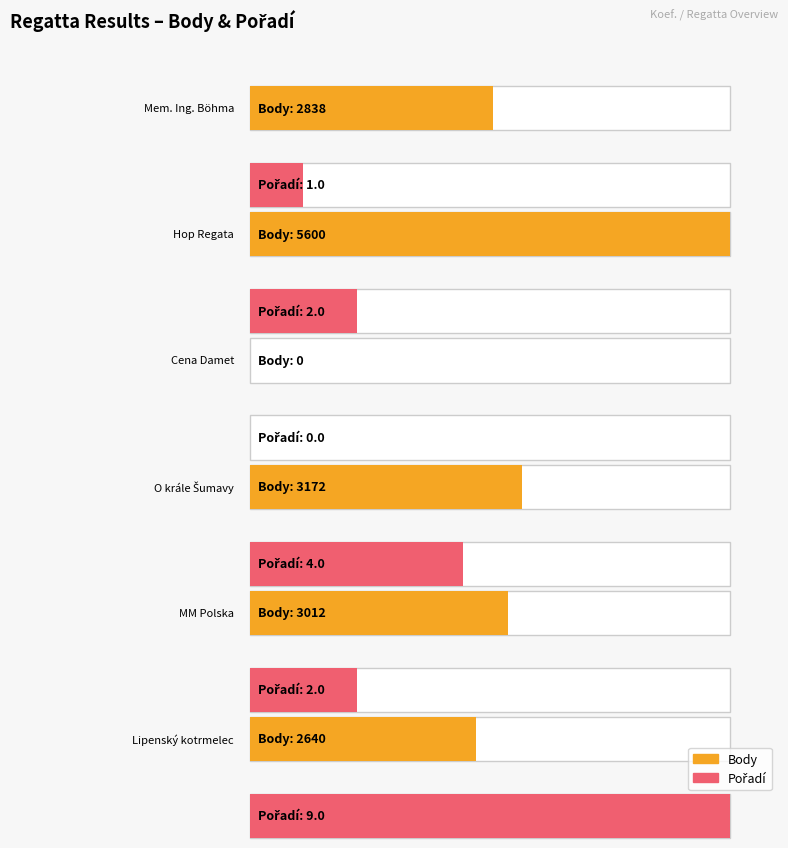

Rank the series by their maximum value, from lowest to highest.

Pořadí, Body